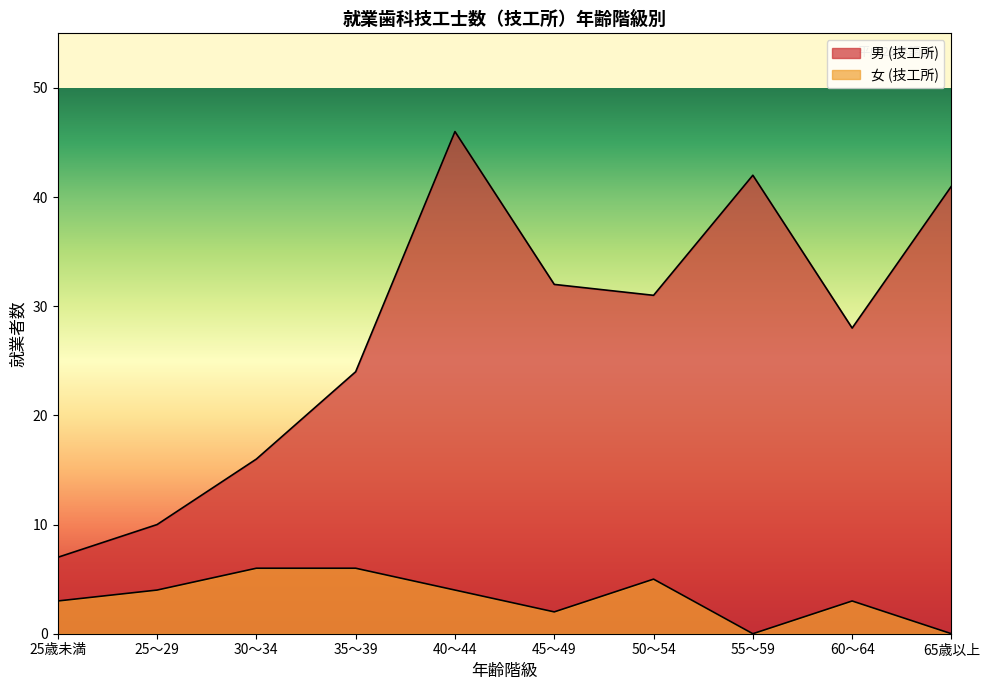

Which series changed the most between 35～39 and 65歳以上?

男 (技工所)